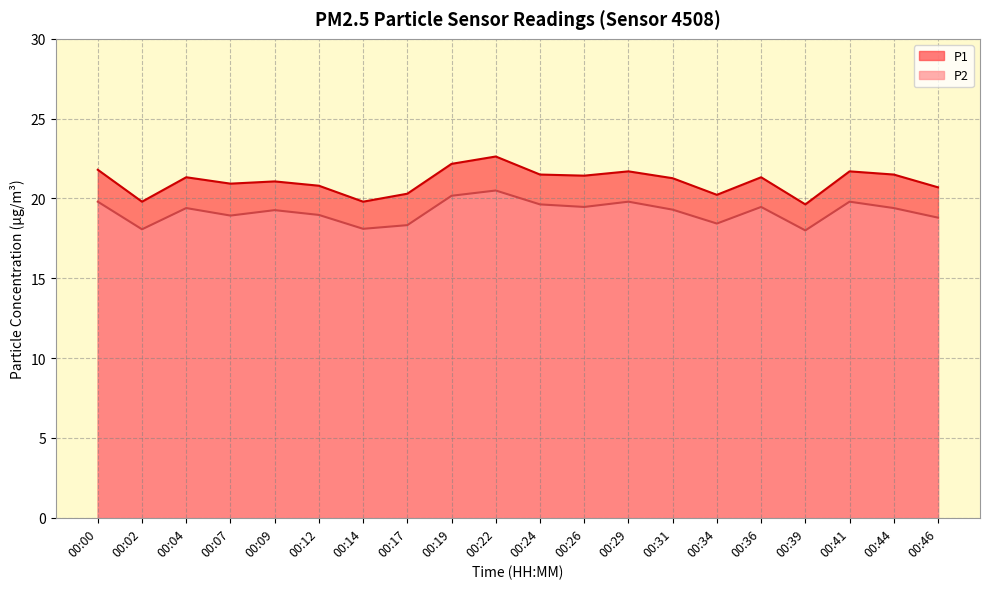

Rank the categories by P1 value from lowest to highest.

00:39, 00:02, 00:14, 00:34, 00:17, 00:46, 00:12, 00:07, 00:09, 00:31, 00:04, 00:36, 00:26, 00:24, 00:44, 00:29, 00:41, 00:00, 00:19, 00:22